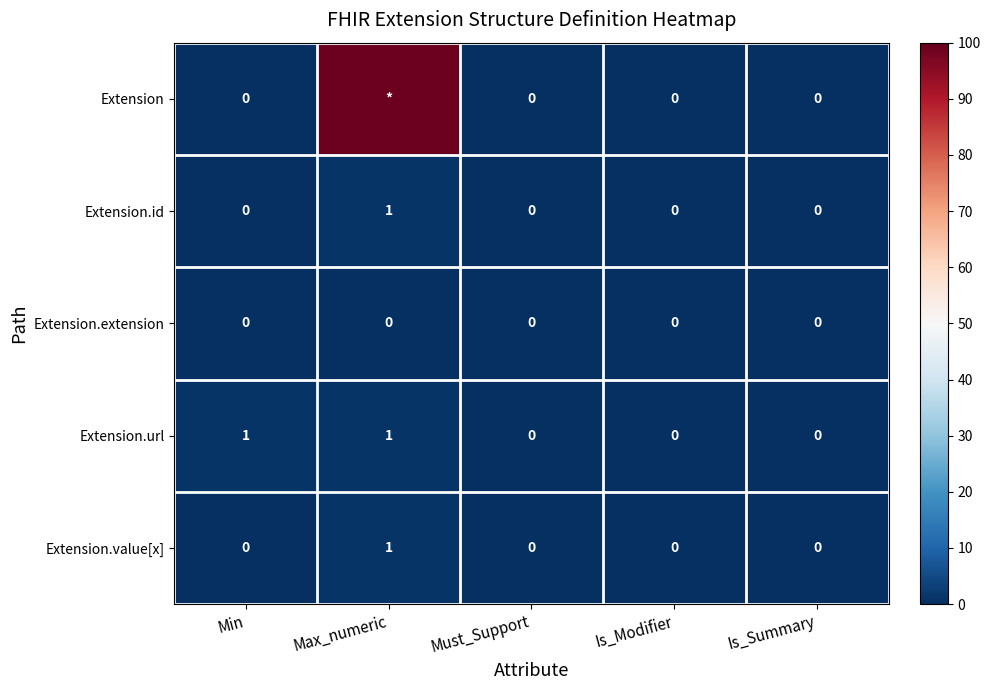

The value of Extension.id at Is_Summary is -1. True or false?

False